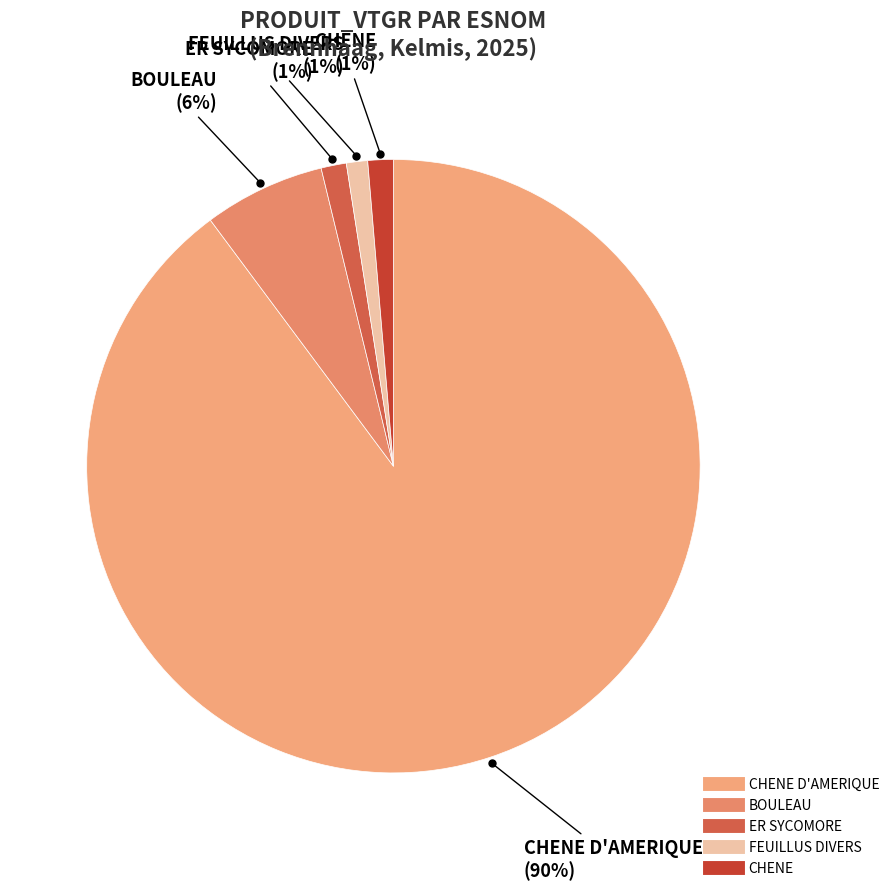

What is the largest slice in the pie chart?

CHENE D'AMERIQUE